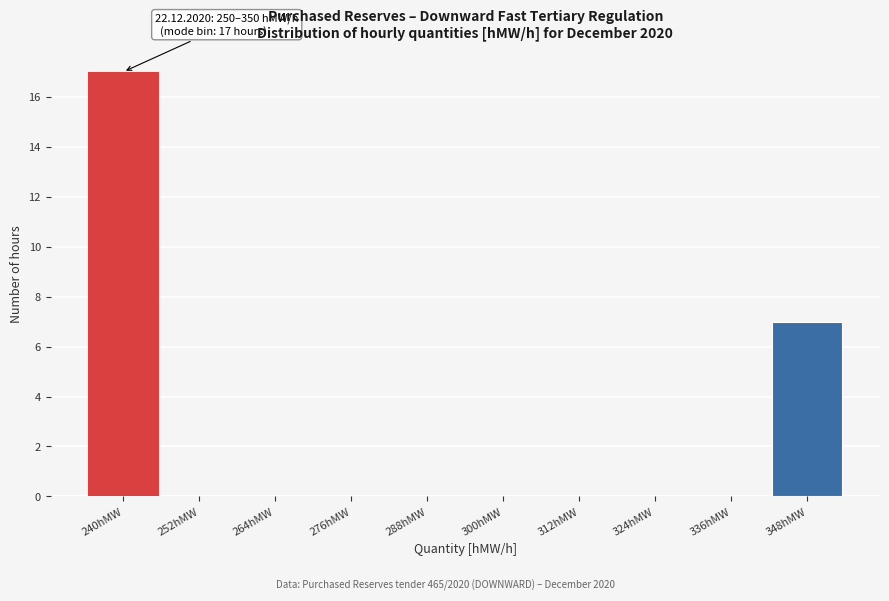

Reading left to right, transcribe all the data shown in this chart.

240hMW=17	252hMW=0	264hMW=0	276hMW=0	288hMW=0	300hMW=0	312hMW=0	324hMW=0	336hMW=0	348hMW=7